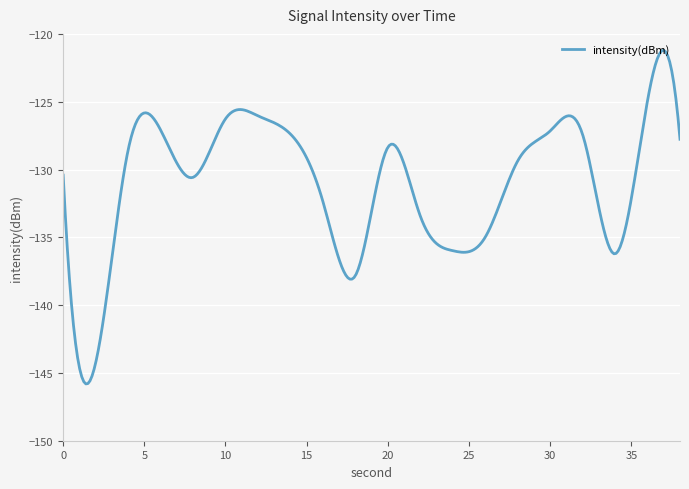

What is the difference between the maximum and second lowest values?

24.6